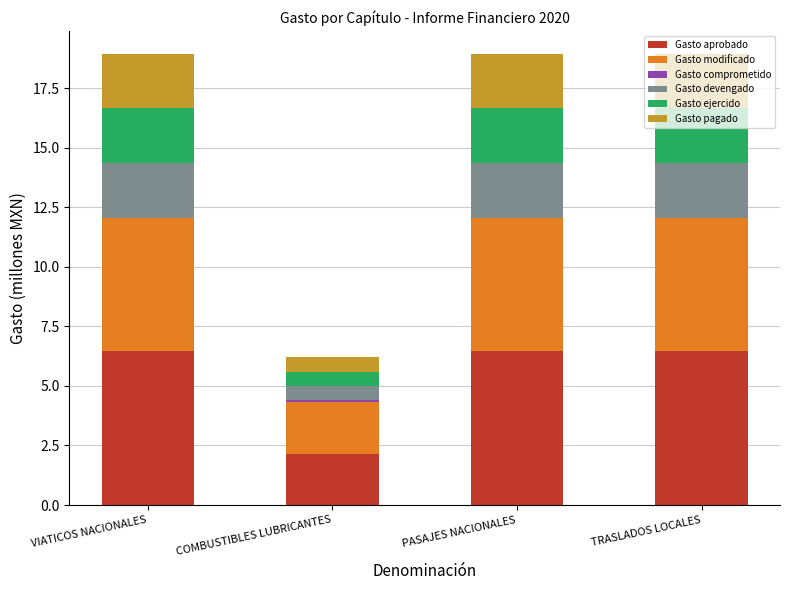

How many series are shown in this chart?

6